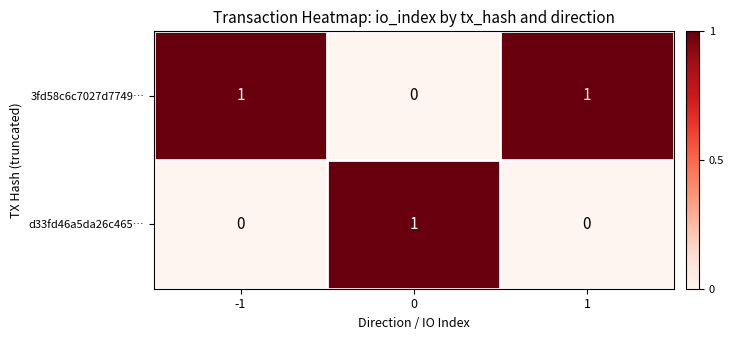

Is it true that 3fd58c6c7027d7749… equals 0 at -1?

False